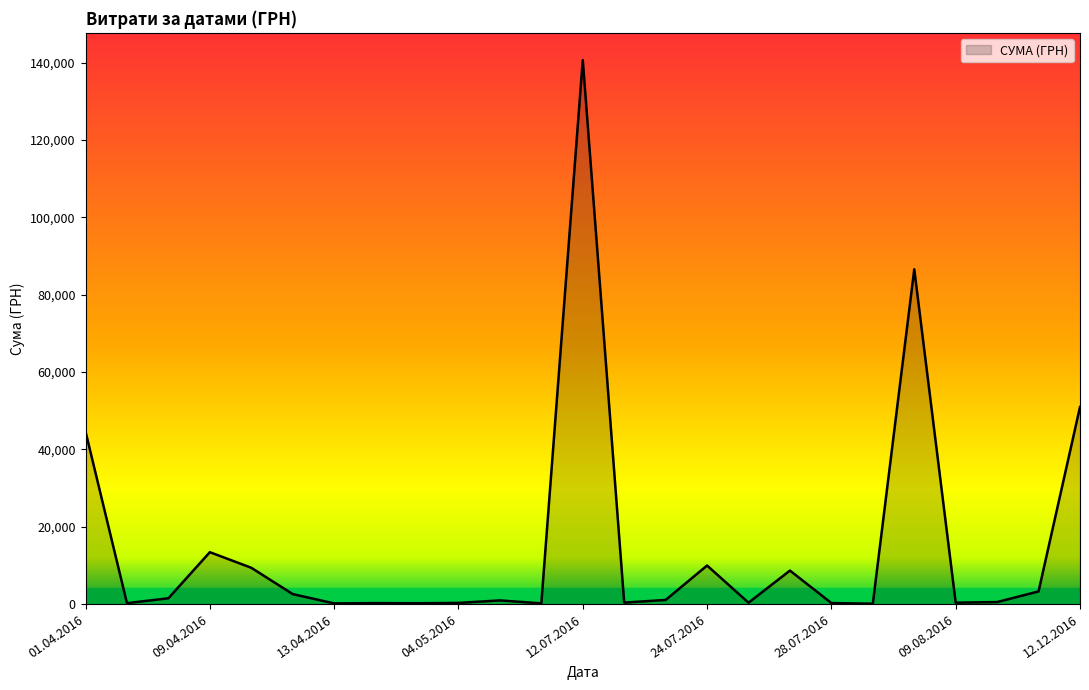

What is the greatest value displayed?

140706.2